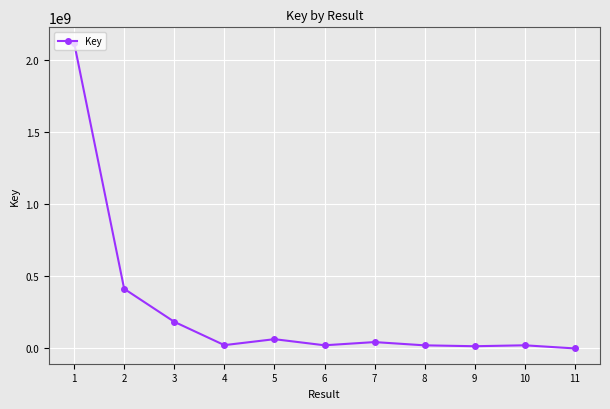

Which category has the highest value across all series?

1